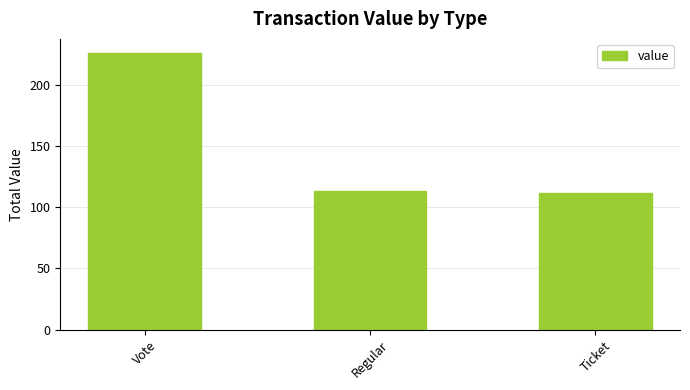

How many bars are there in total?

3